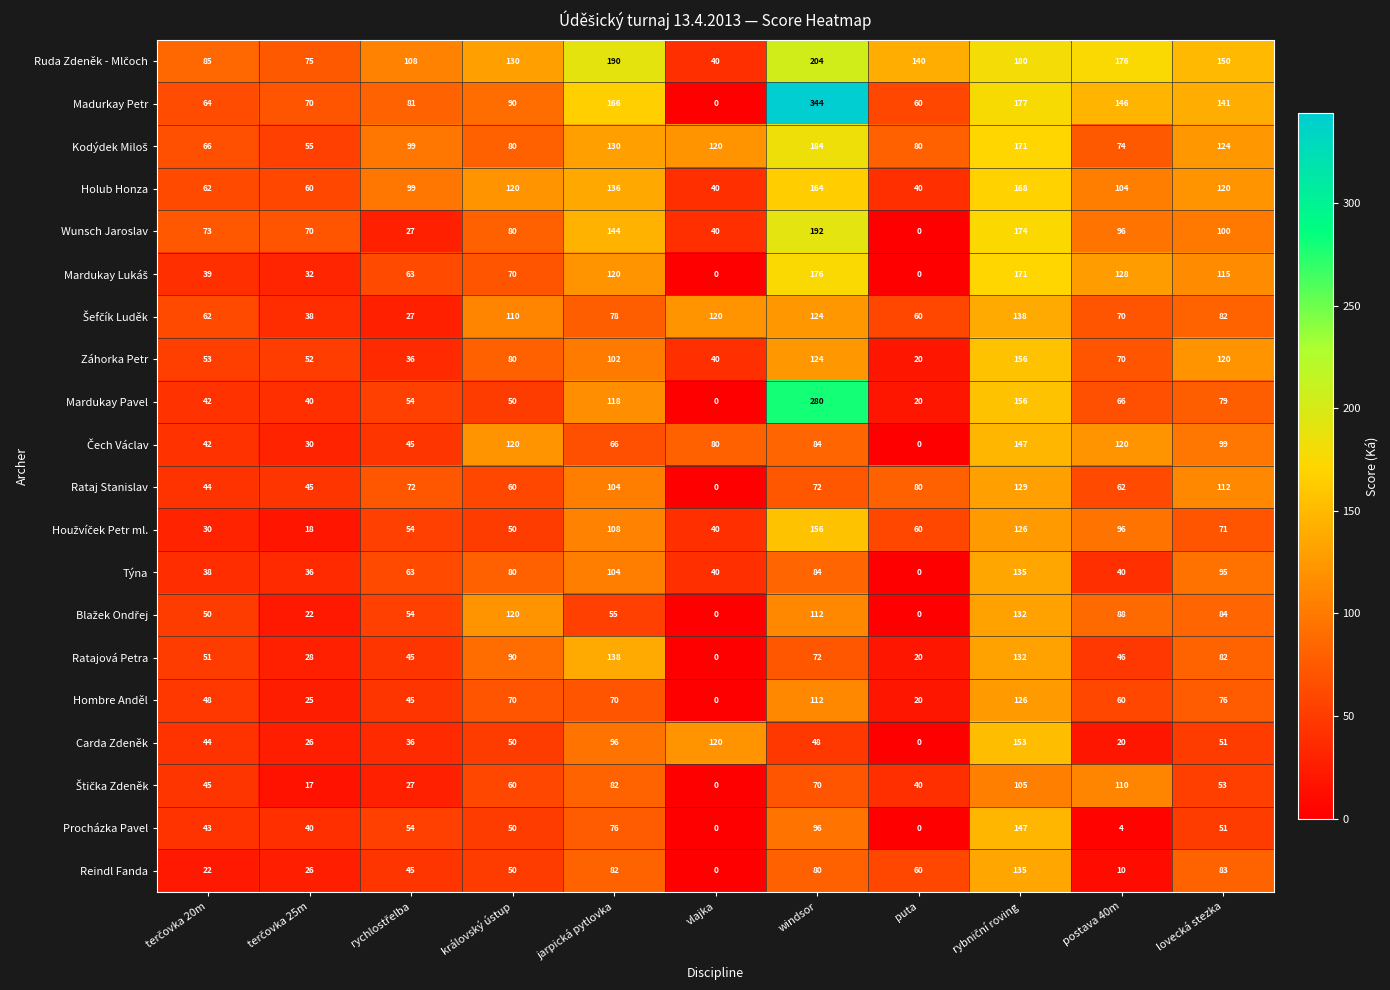

True or false: Záhorka Petr has a value of 51 at lovecká stezka.

False